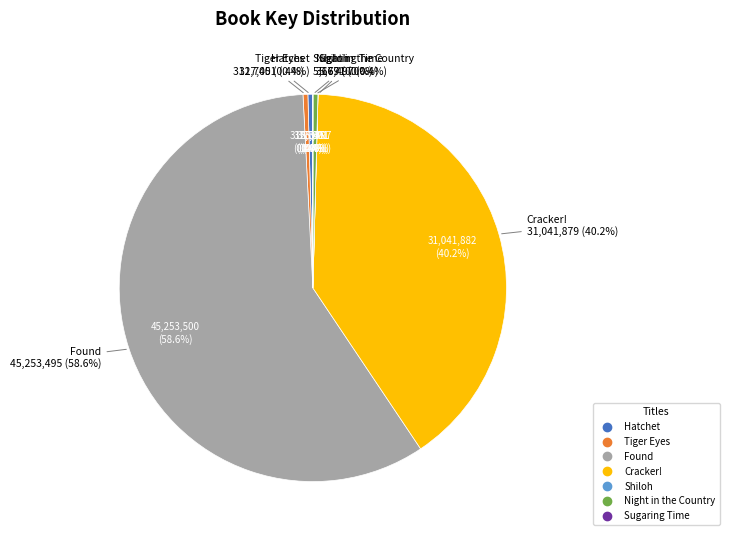

Which has a higher value, Hatchet or Night in the Country?

Night in the Country